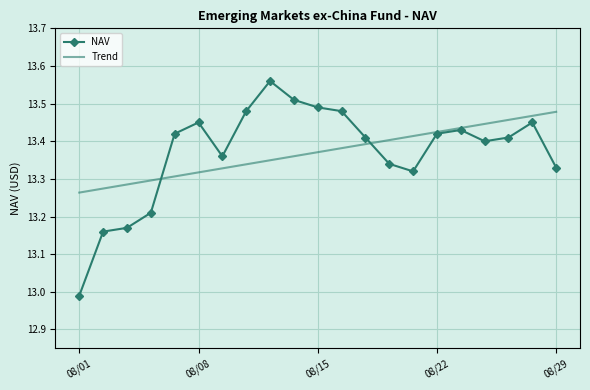

In NAV, how many points are lower than both neighbors (excluding endpoints)?

3